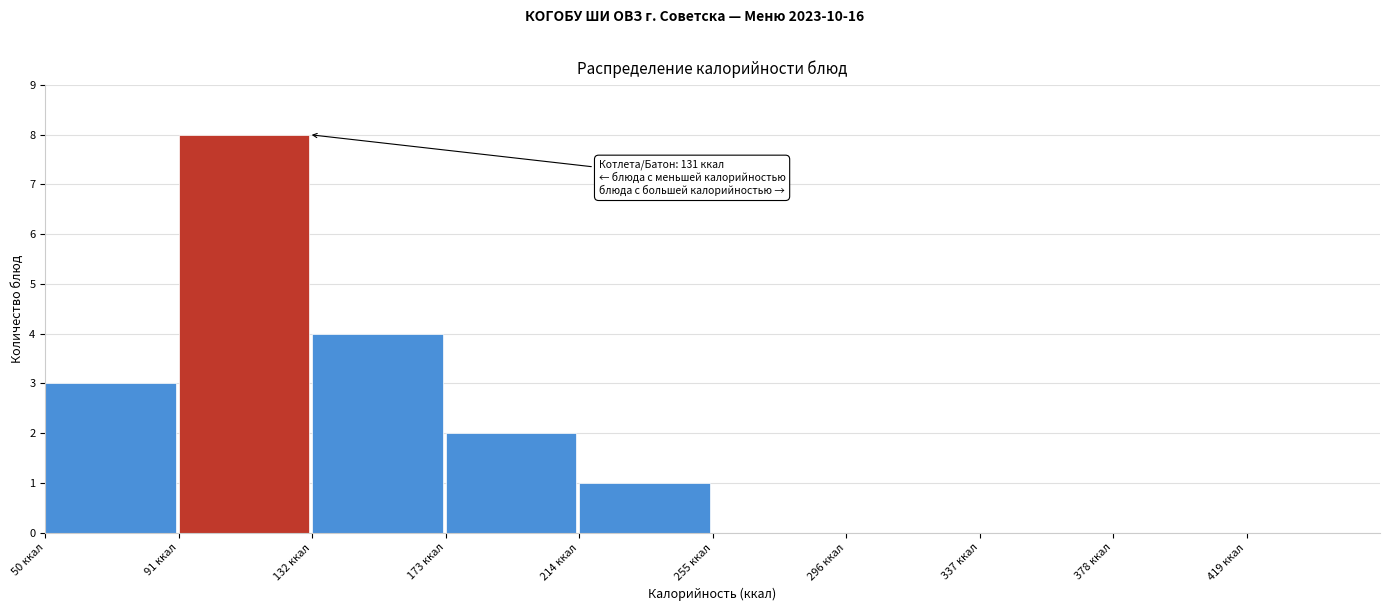

Over which range of the x-axis is the bar tallest?

91 to 132